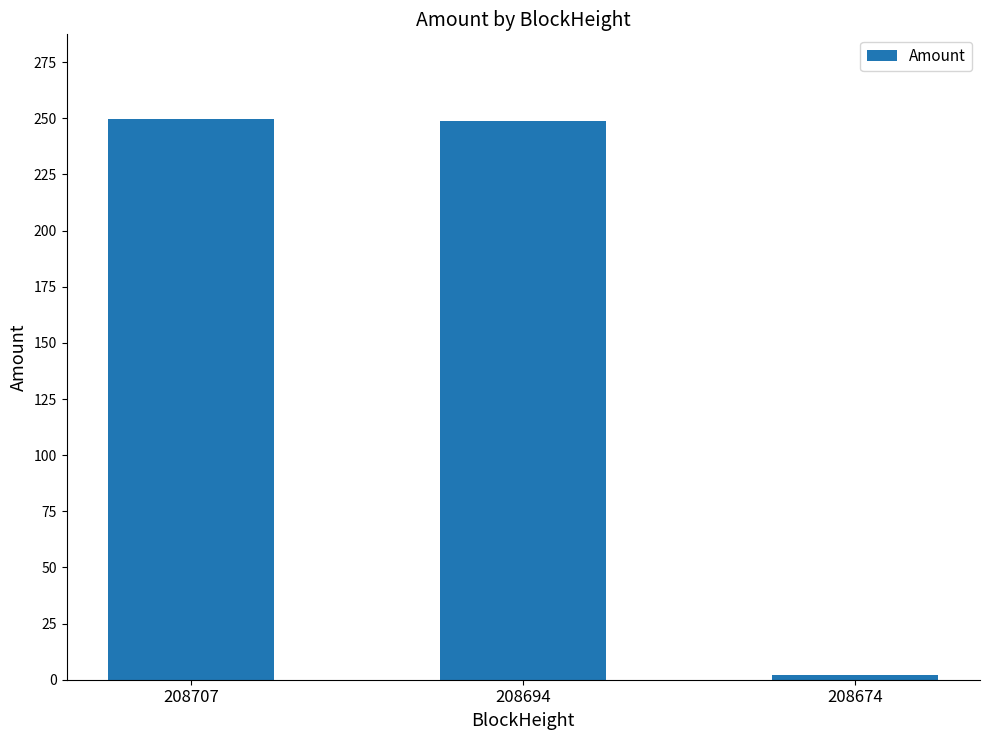

What is the value of the 1st bar from the left?

249.9